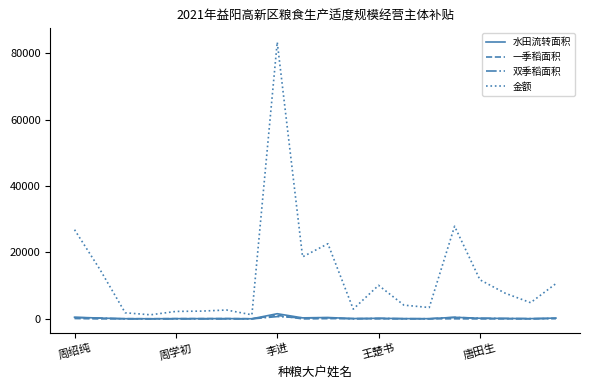

What is the maximum value shown in the chart?

83282.8